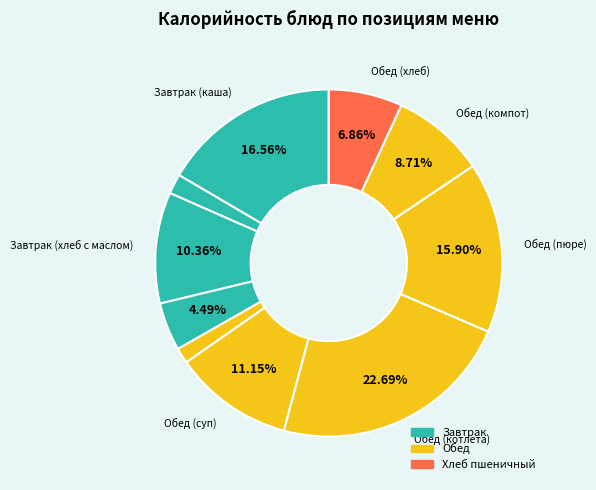

Does any single category account for the majority?

No